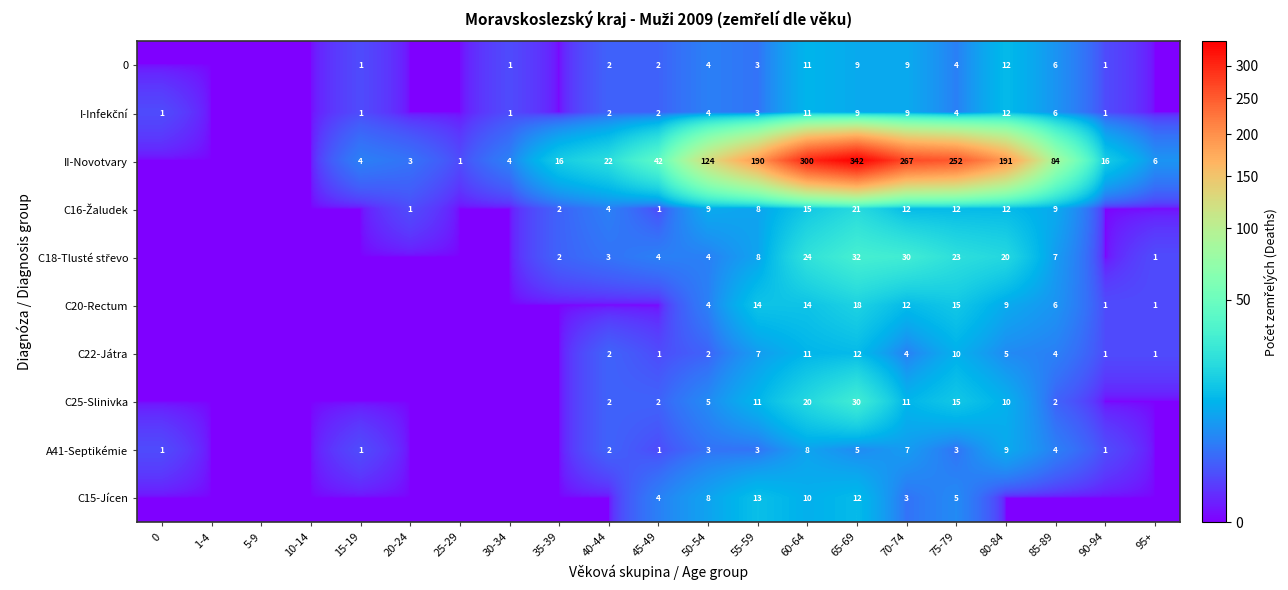

What is the spread (max minus min) of values at 65-69?

337